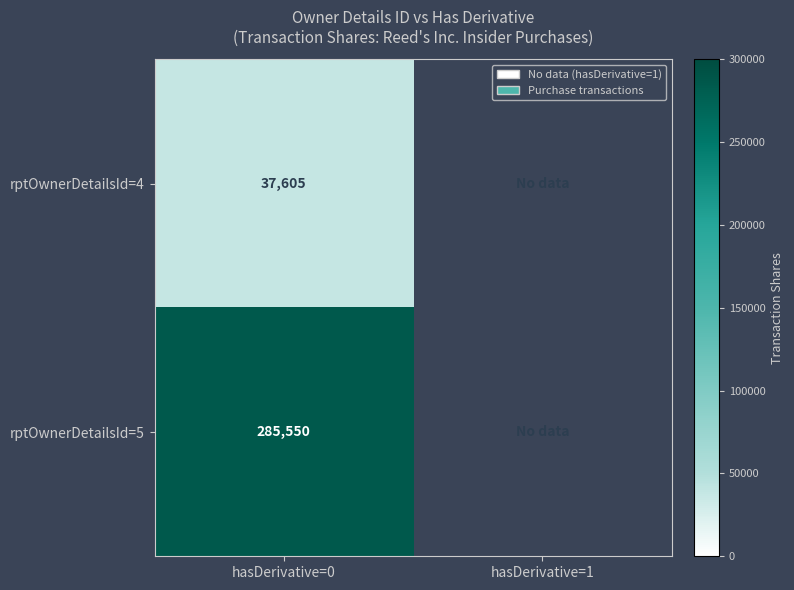

The rptOwnerDetailsId=5 series shows 399331 at hasDerivative=0. True or false?

False